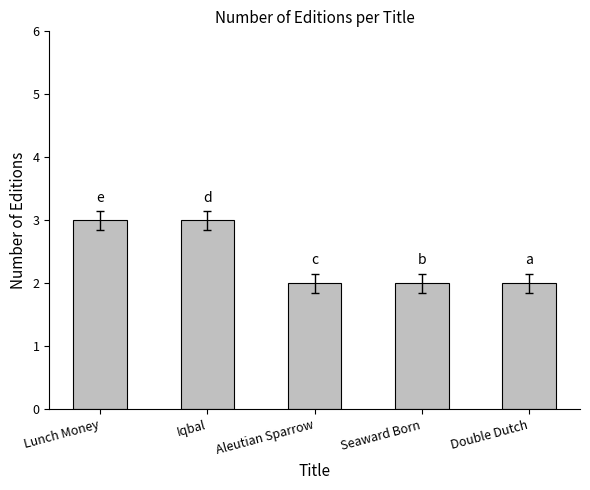

Does the chart contain any negative values?

No